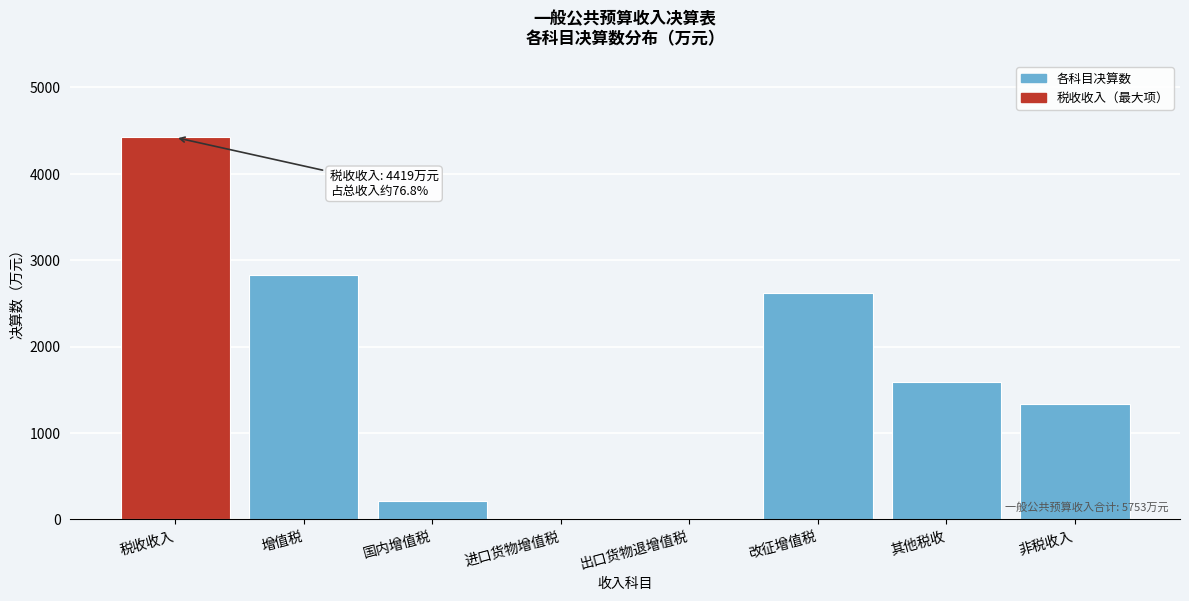

Reading right to left, transcribe all the data shown in this chart.

非税收入=1334	其他税收=1586	改征增值税=2623	出口货物退增值税=0	进口货物增值税=0	国内增值税=210	增值税=2833	税收收入=4419